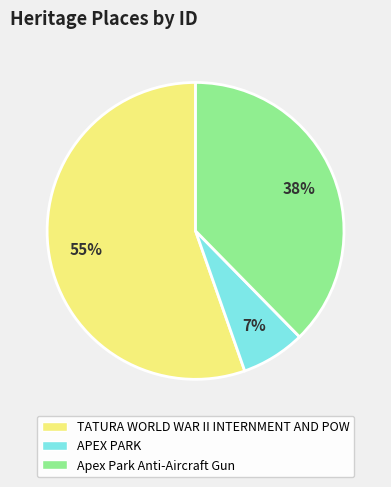

To the nearest percent, what is the difference between the TATURA WORLD WAR II INTERNMENT AND POW and APEX PARK slice percentages?

48%